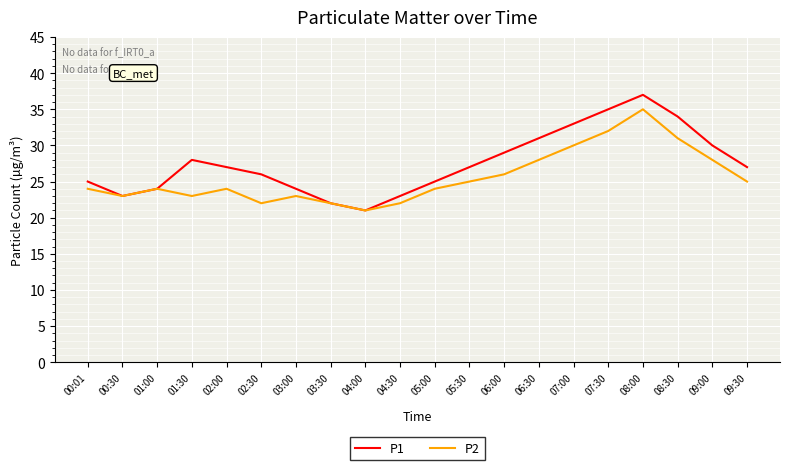

Which series has the largest range (max minus min)?

P1